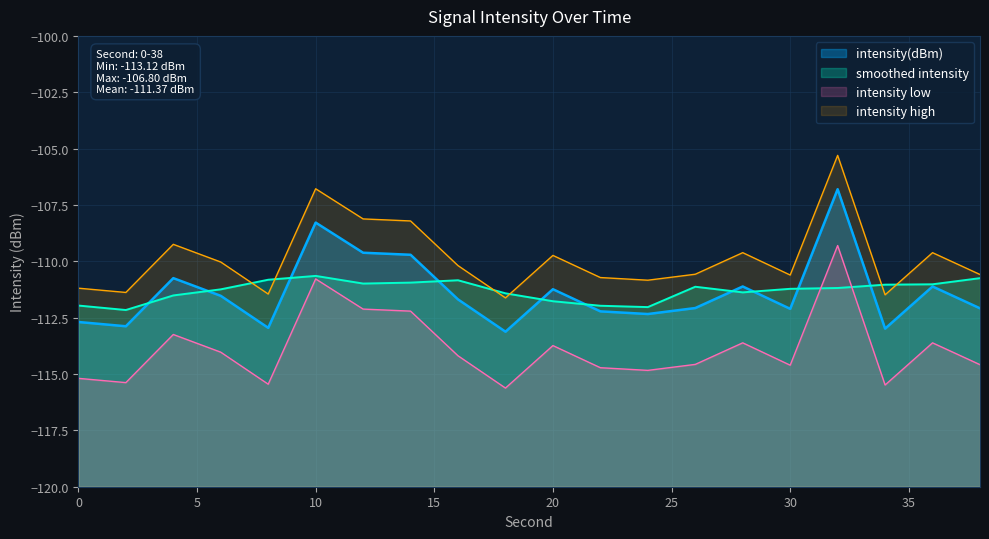

Reading left to right, what are all the values shown in this chart?

0=-112.7	2=-112.9	4=-110.7	6=-111.5	8=-113.0	10=-108.3	12=-109.6	14=-109.7	16=-111.7	18=-113.1	20=-111.2	22=-112.2	24=-112.3	26=-112.1	28=-111.1	30=-112.1	32=-106.8	34=-113.0	36=-111.1	38=-112.1